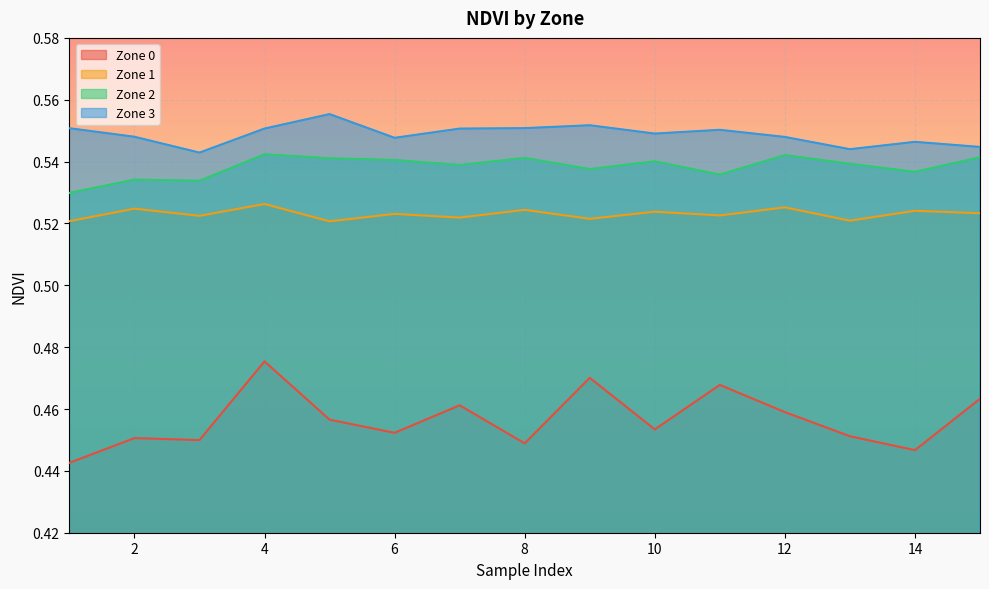

At 13, list the series in order from smallest to largest.

Zone 0, Zone 1, Zone 2, Zone 3